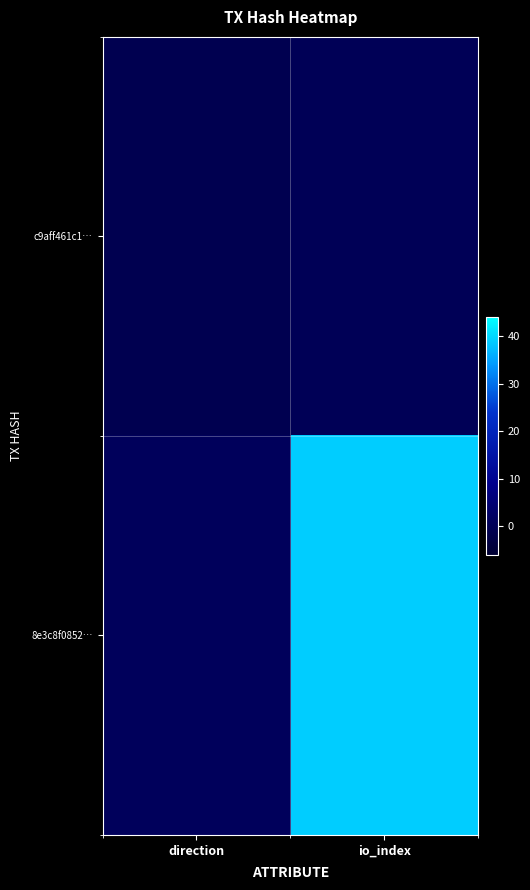

What is the minimum value shown in the chart?

-1